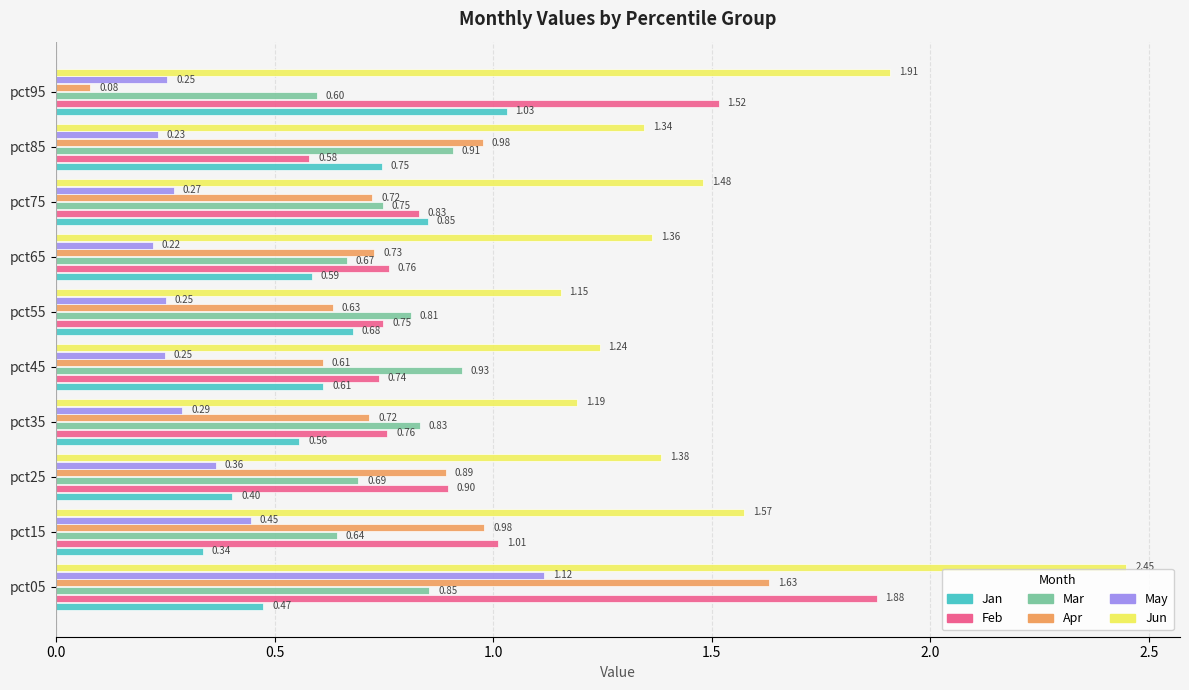

Between pct25 and pct55, which series saw the biggest shift?

Jan